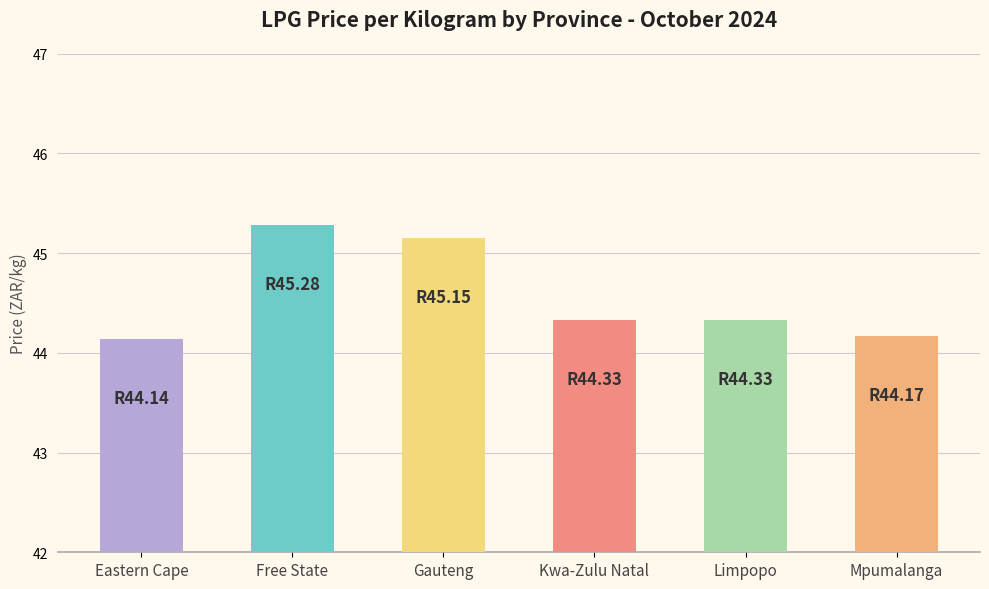

Between Free State and Mpumalanga, which is larger?

Free State